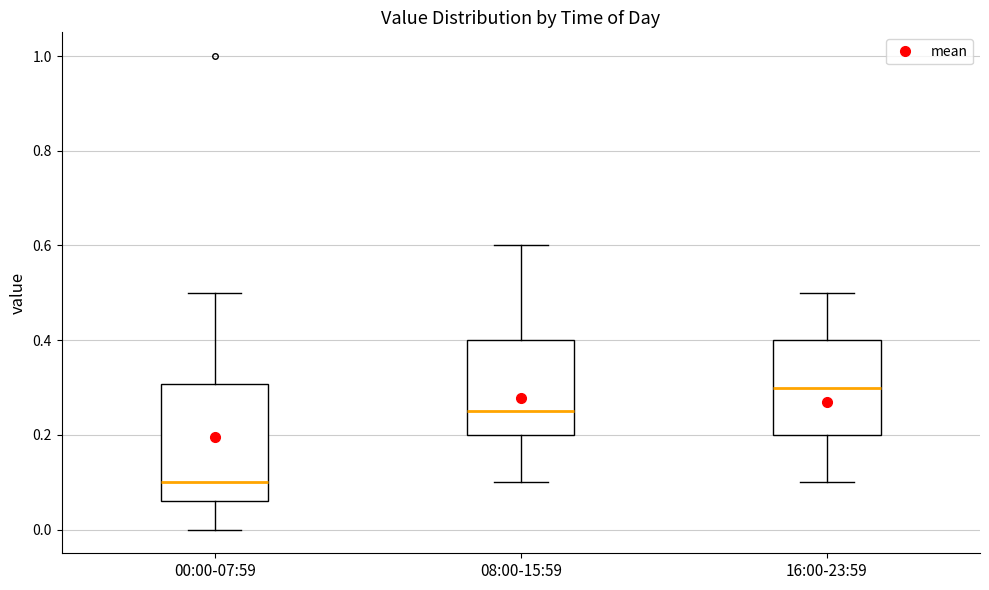

Comparing the boxes themselves (not the whiskers), which one is the tallest?

00:00-07:59